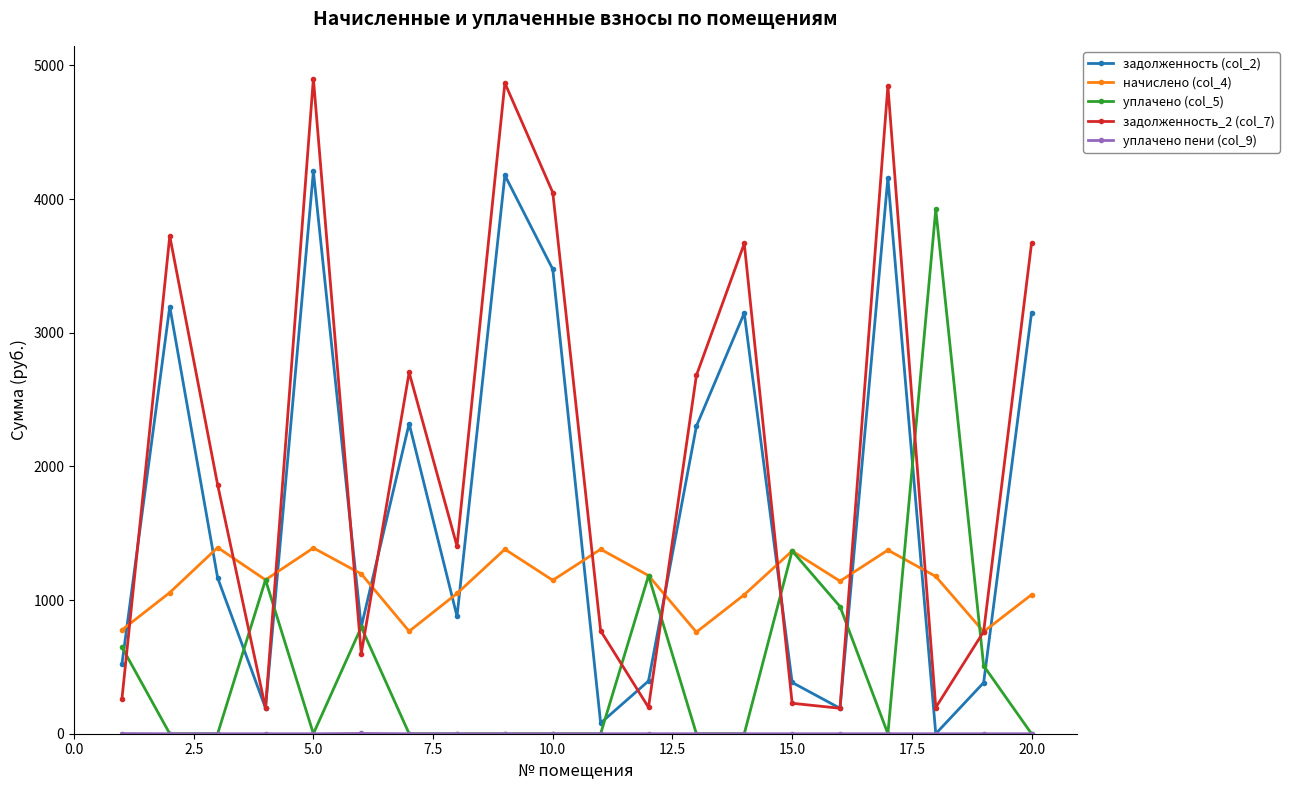

What is the highest value of the уплачено (col_5) series?

3922.0